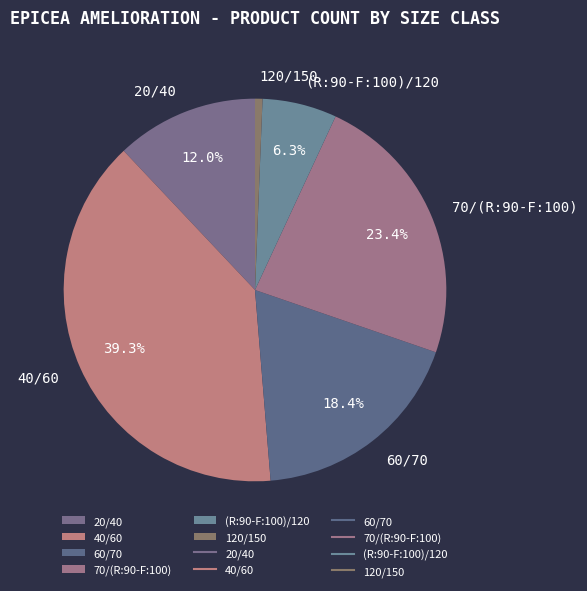

Count the number of slices in the pie.

6